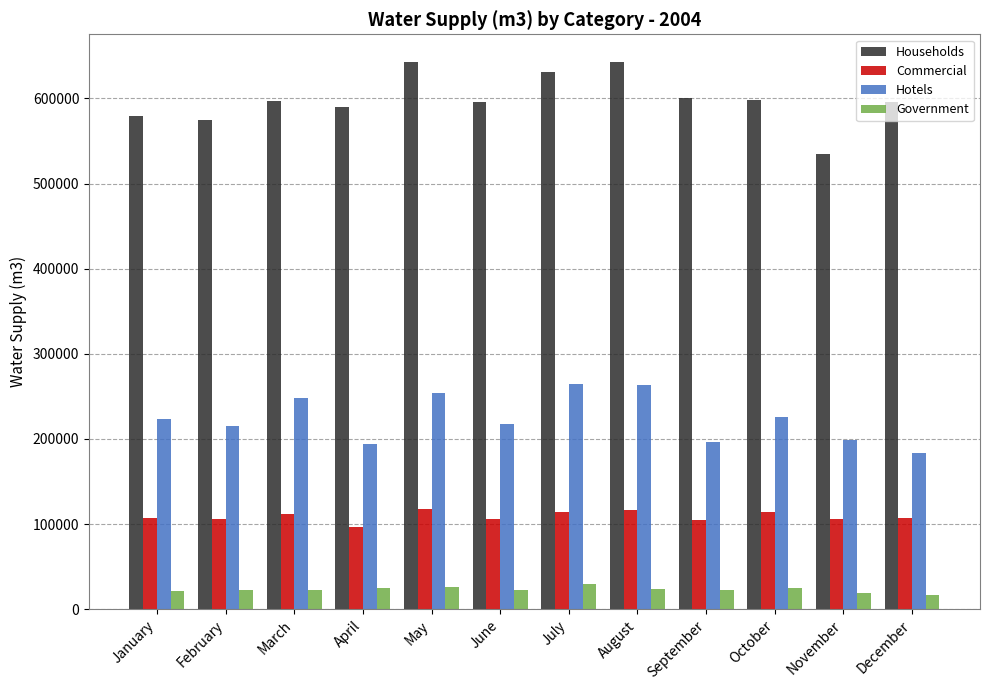

What is the lowest value of the Hotels series?

184108.0